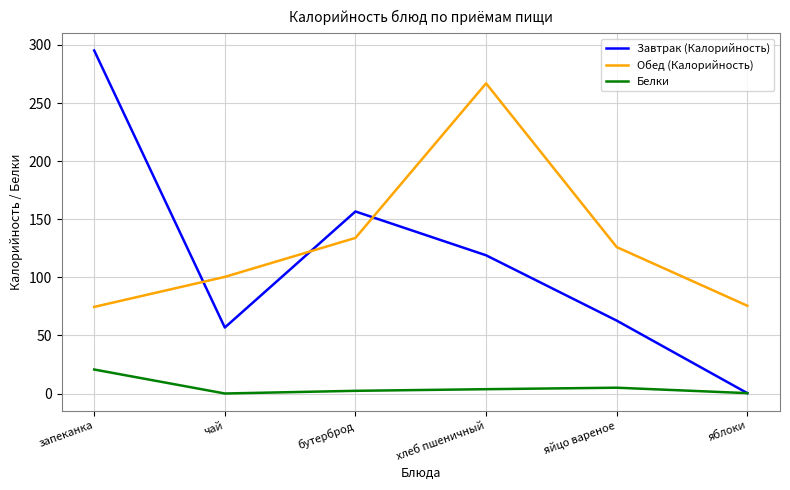

What is the spread (max minus min) of values at запеканка?

274.5